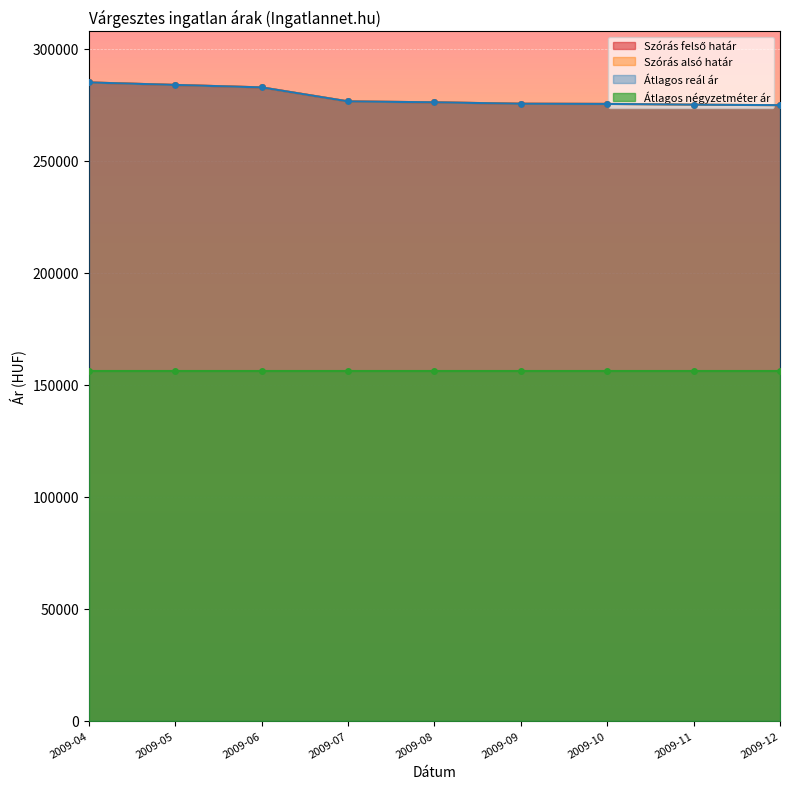

What is the difference between the Átlagos reál ár values at 2009-08 and 2009-11?

1040